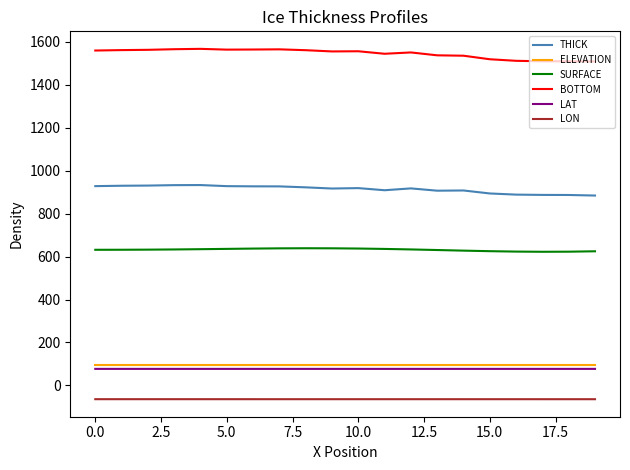

What is the average value of the THICK series?

913.8